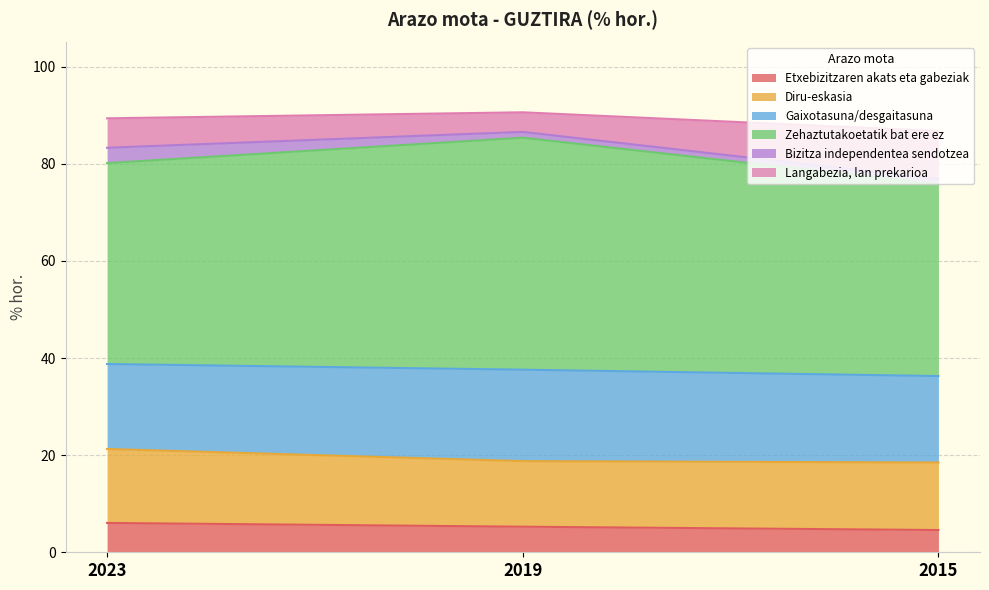

Is it true that Etxebizitzaren akats eta gabeziak equals 5.3 at 2019?

True